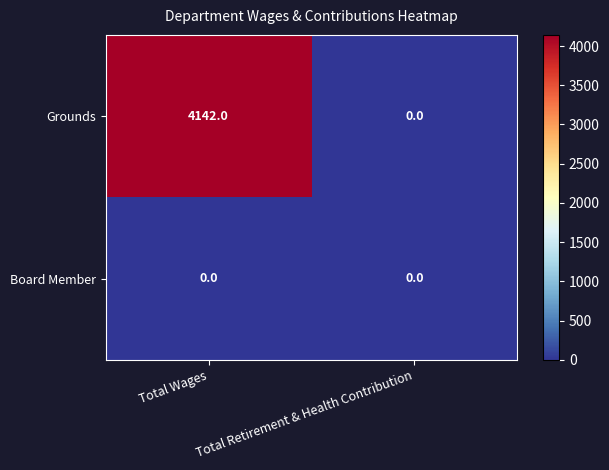

Rank the series at Total Wages from highest to lowest value.

Grounds, Board Member